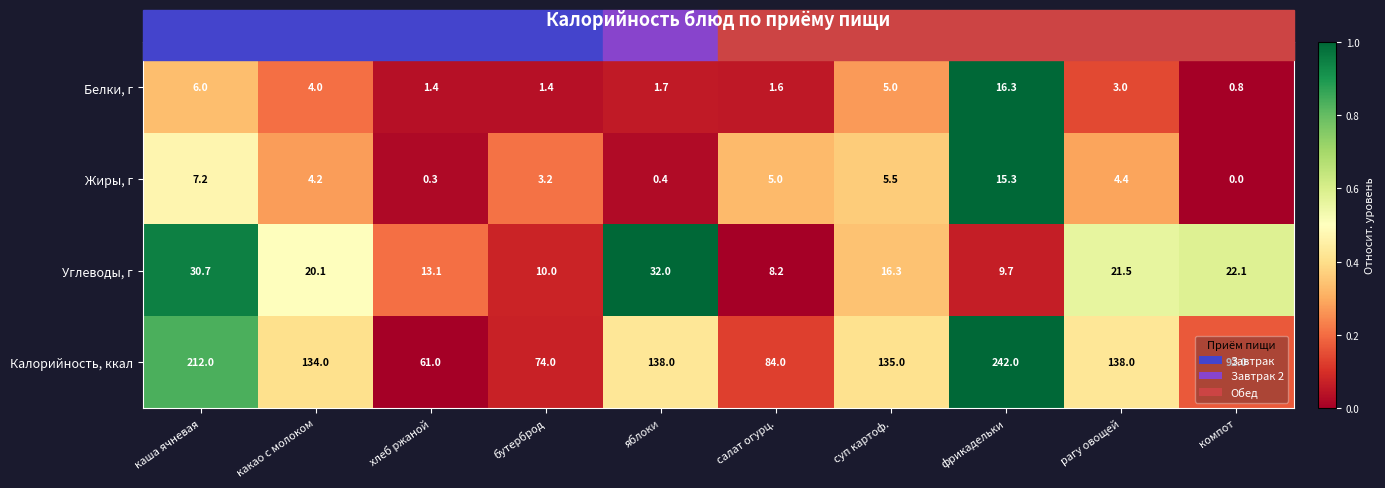

The Углеводы, г series shows 13.1 at хлеб ржаной. True or false?

True